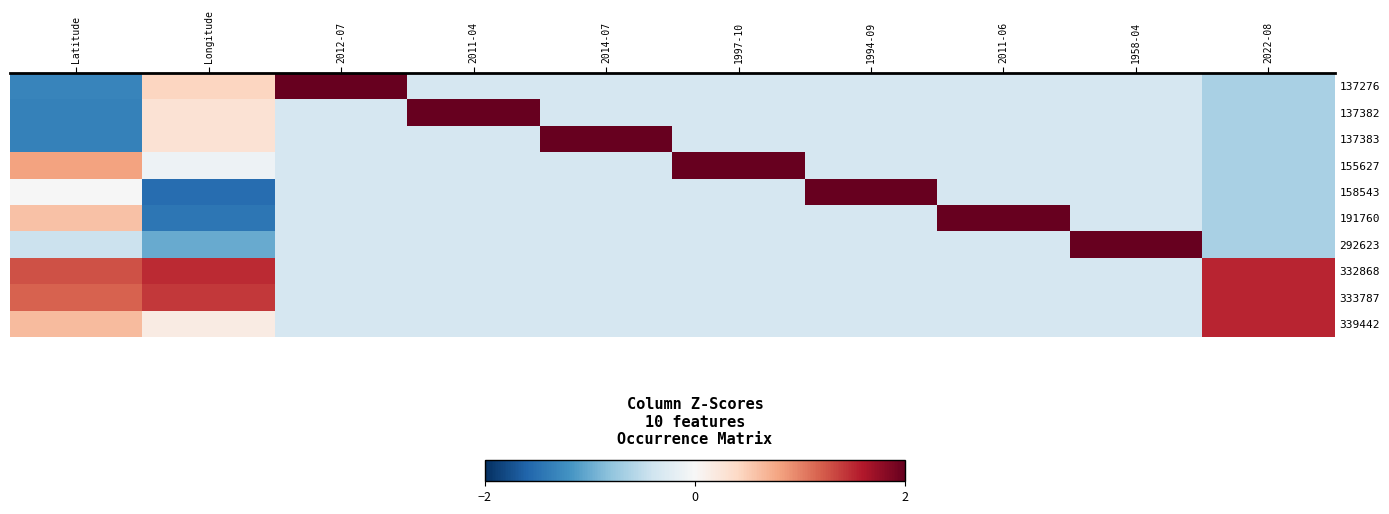

Which series has the largest total across all categories?

332868